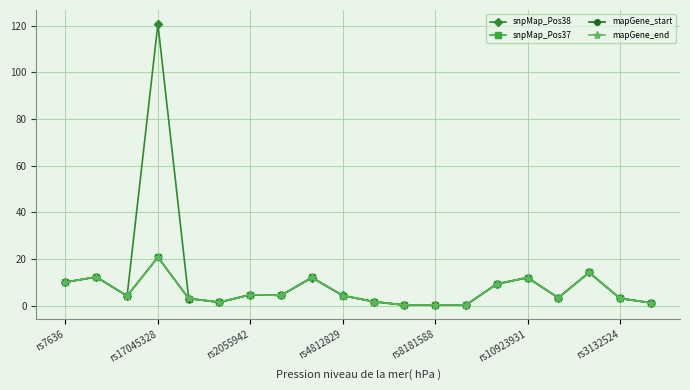

True or false: snpMap_Pos37 has more than 0 points higher than both neighbors.

True